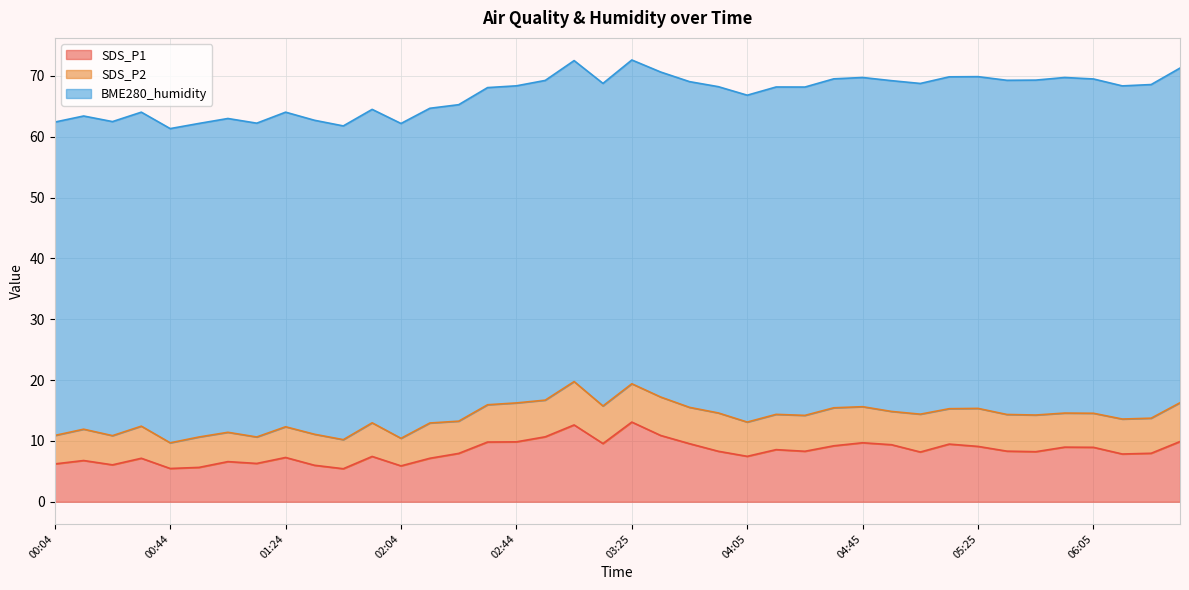

Does the chart have visible grid lines?

Yes